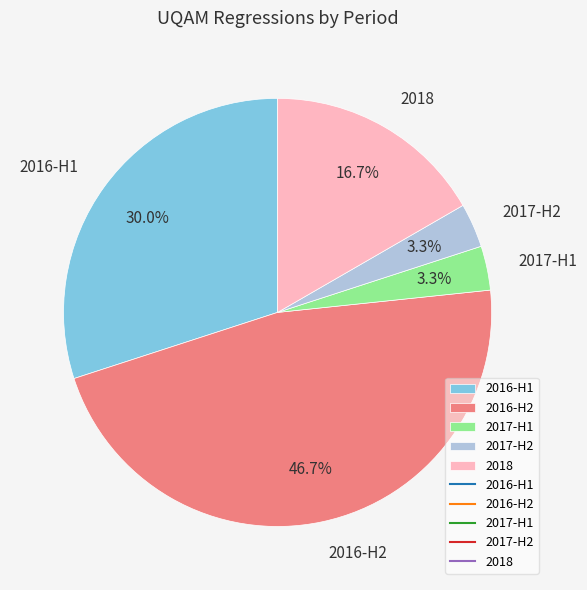

Is there a majority slice in this chart?

No